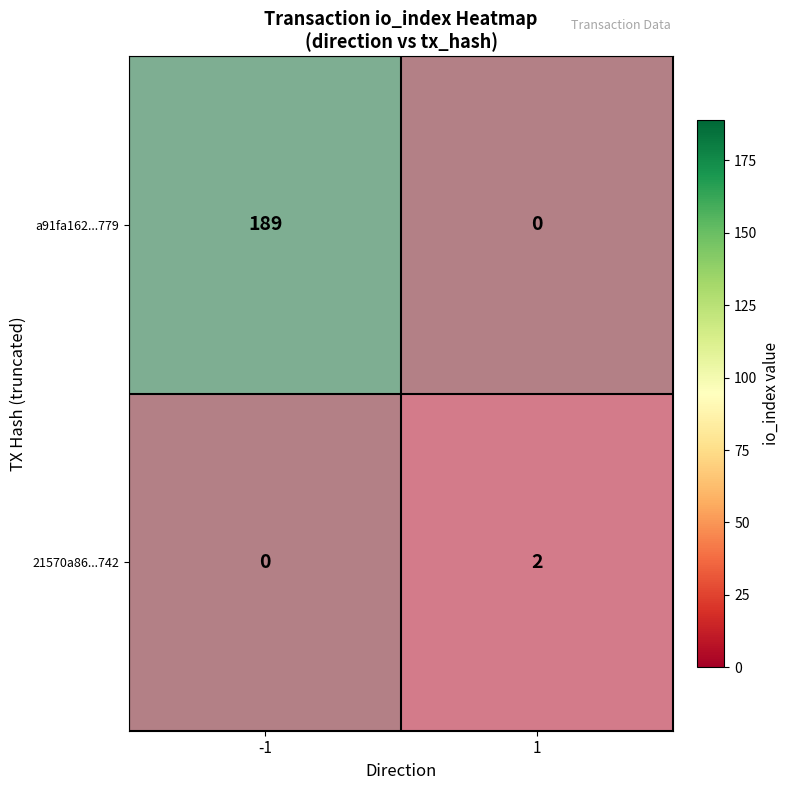

How many values in the a91fa162...779 series are below 1?

1